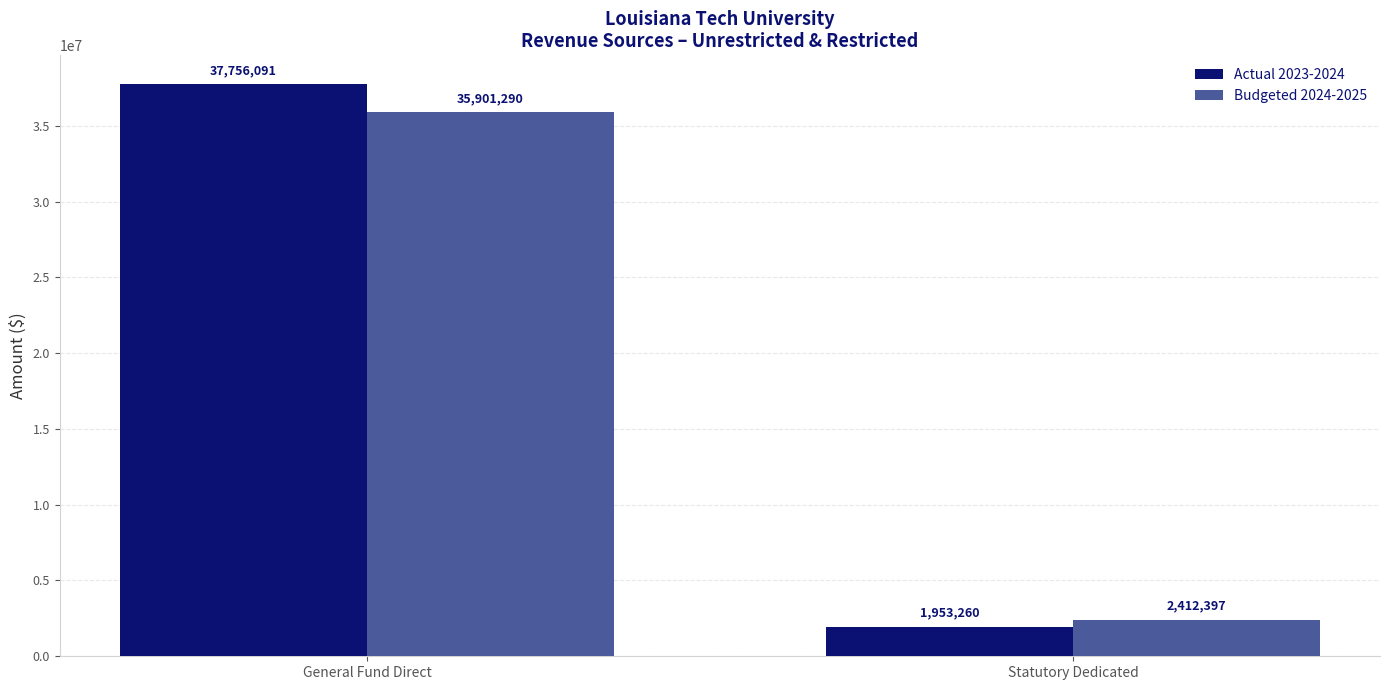

At which category is the sum across all series the highest?

General Fund Direct